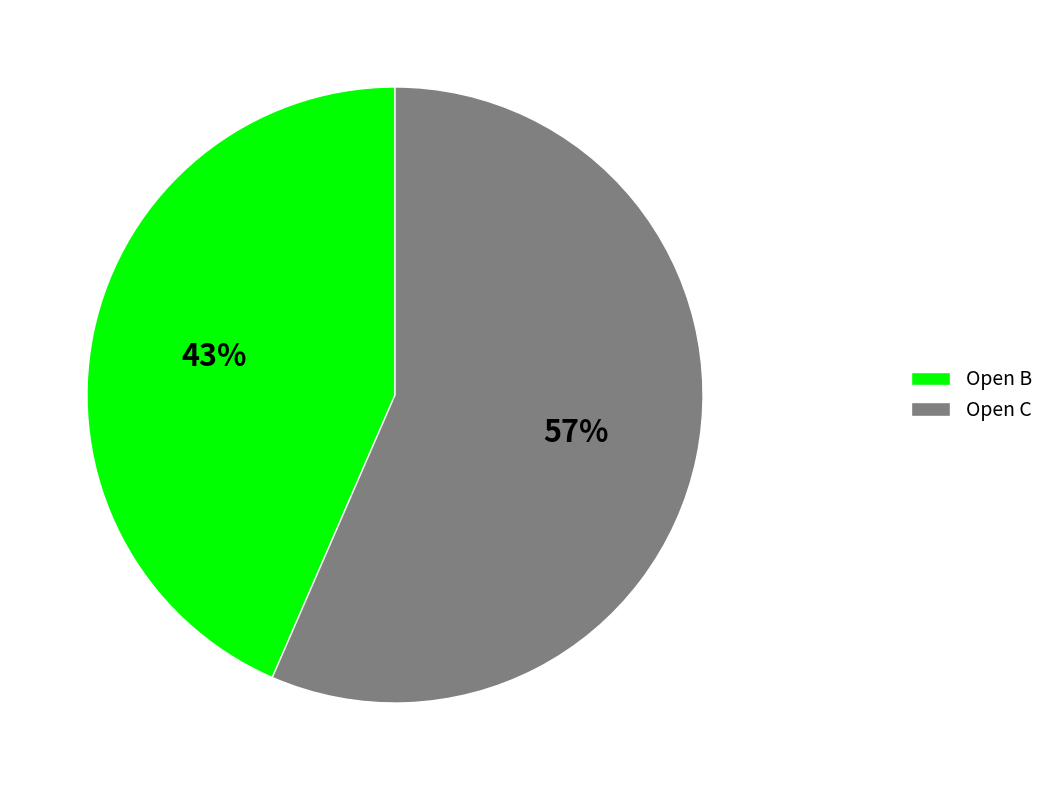

To the nearest percent, what percentage of the pie is Open C?

57%